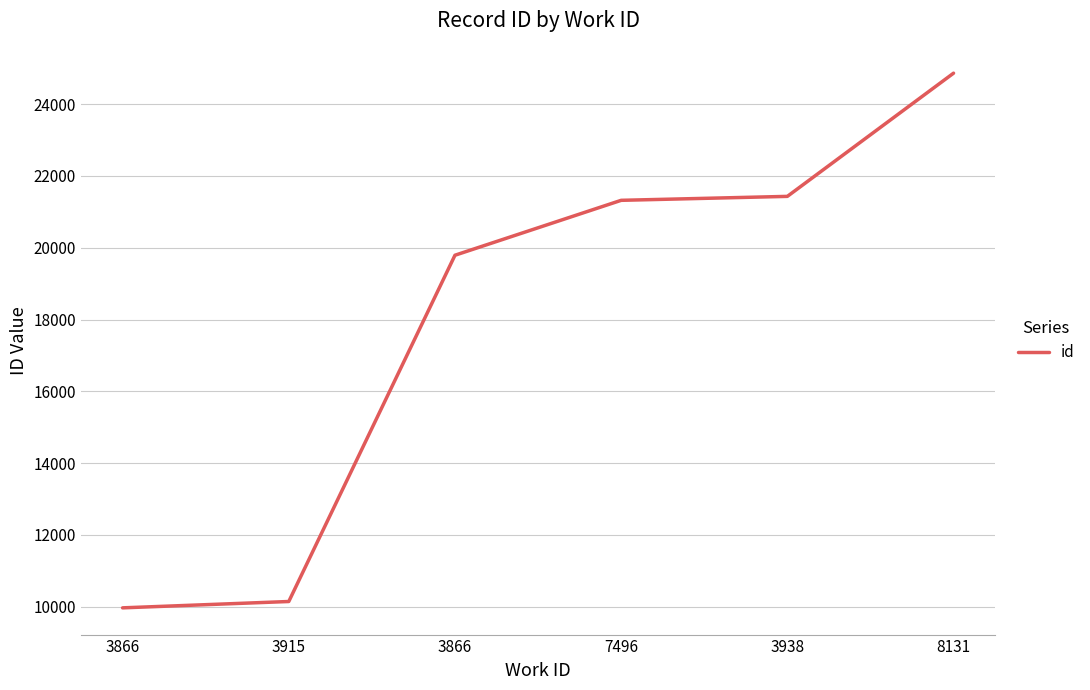

What is the label of the 1st point from the right?

8131